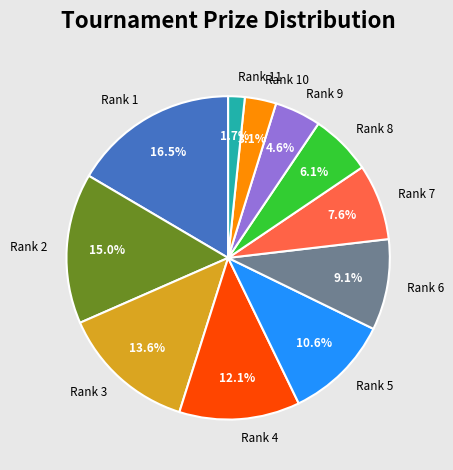

Is Rank 3 the majority of the pie?

No